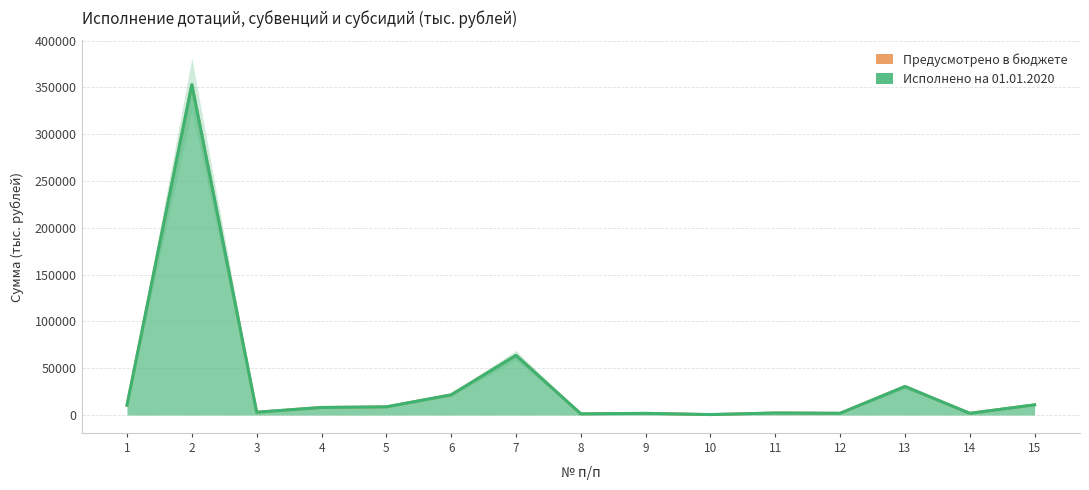

What is the lowest value of the Предусмотрено в бюджете series?

492.7